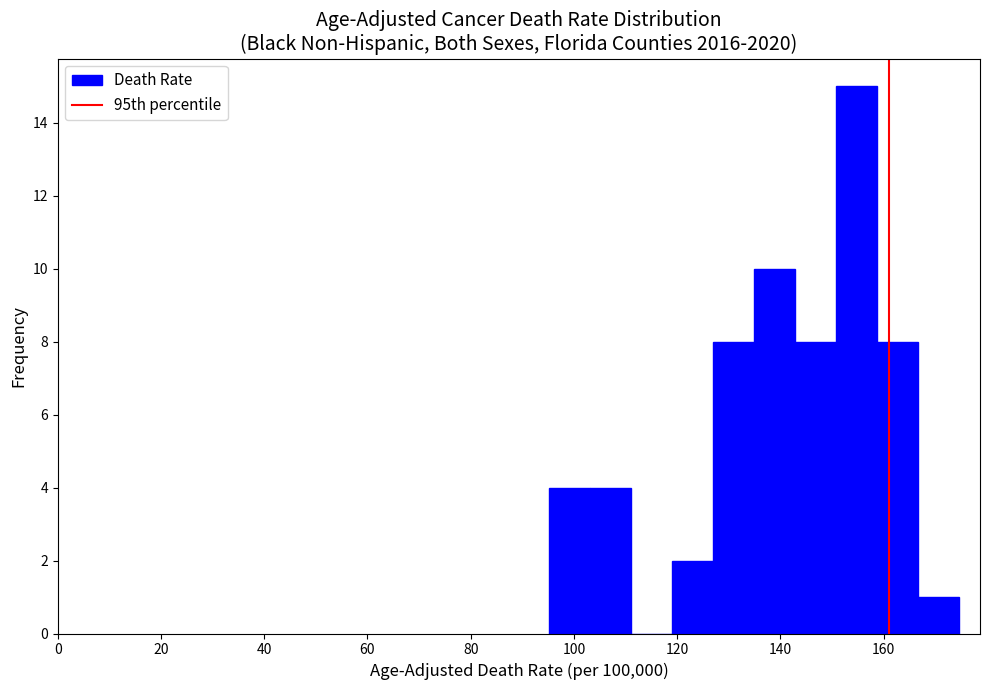

Around what value on the x-axis is the tallest bar? Give the approximate position of its centre, as read against the axis.

154